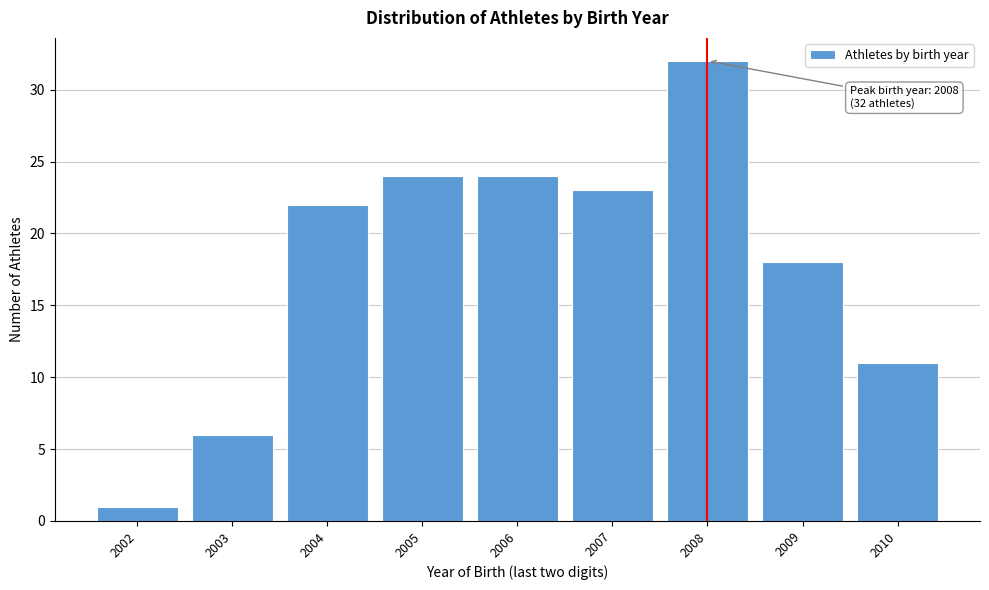

Reading left to right, extract all data points from this chart.

2002=1	2003=6	2004=22	2005=24	2006=24	2007=23	2008=32	2009=18	2010=11